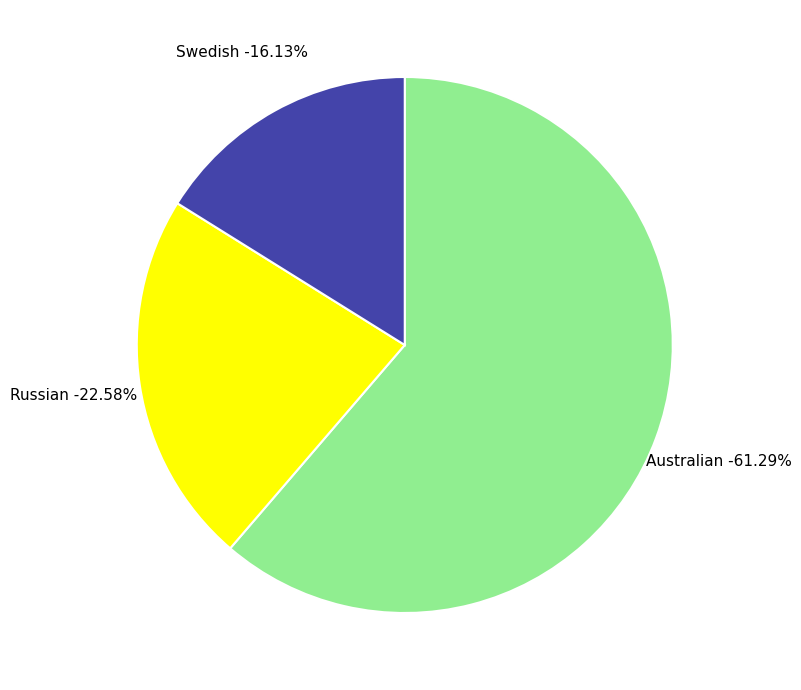

Does Australian account for over 50% of the chart?

Yes